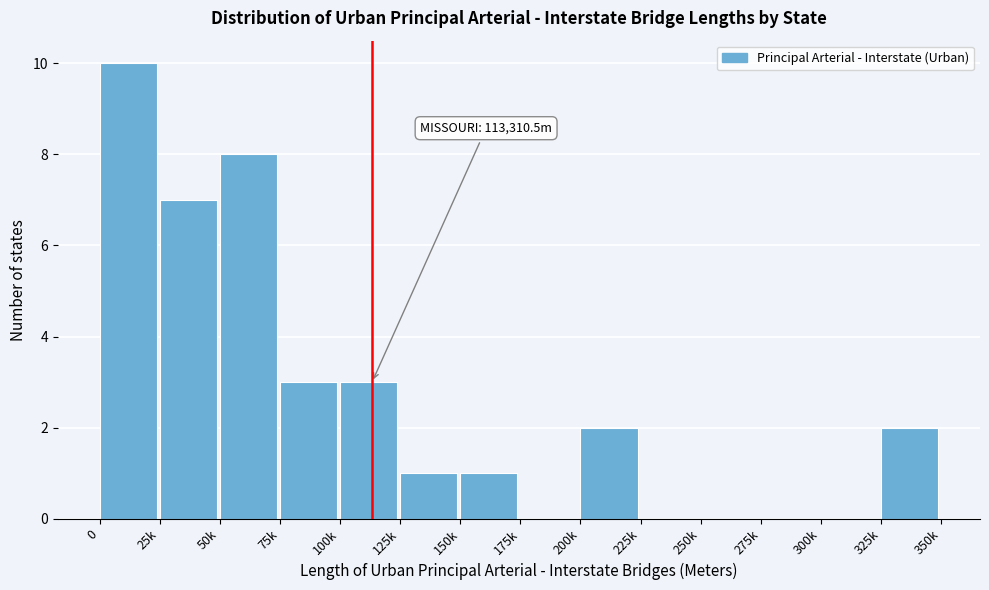

Reading left to right, list all the values displayed in this chart.

0=10	25k=7	50k=8	75k=3	100k=3	125k=1	150k=1	175k=0	200k=2	225k=0	250k=0	275k=0	300k=0	325k=2